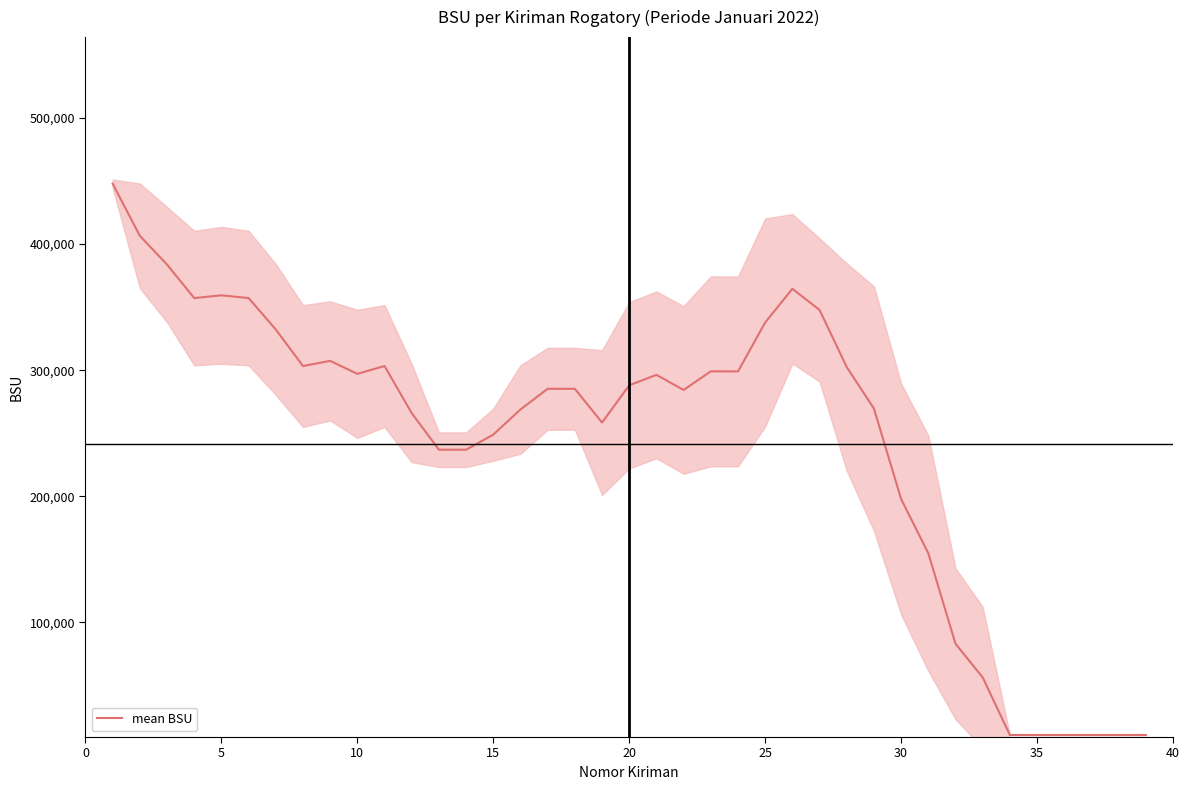

What is the difference between the second highest and second lowest values?

395753.8